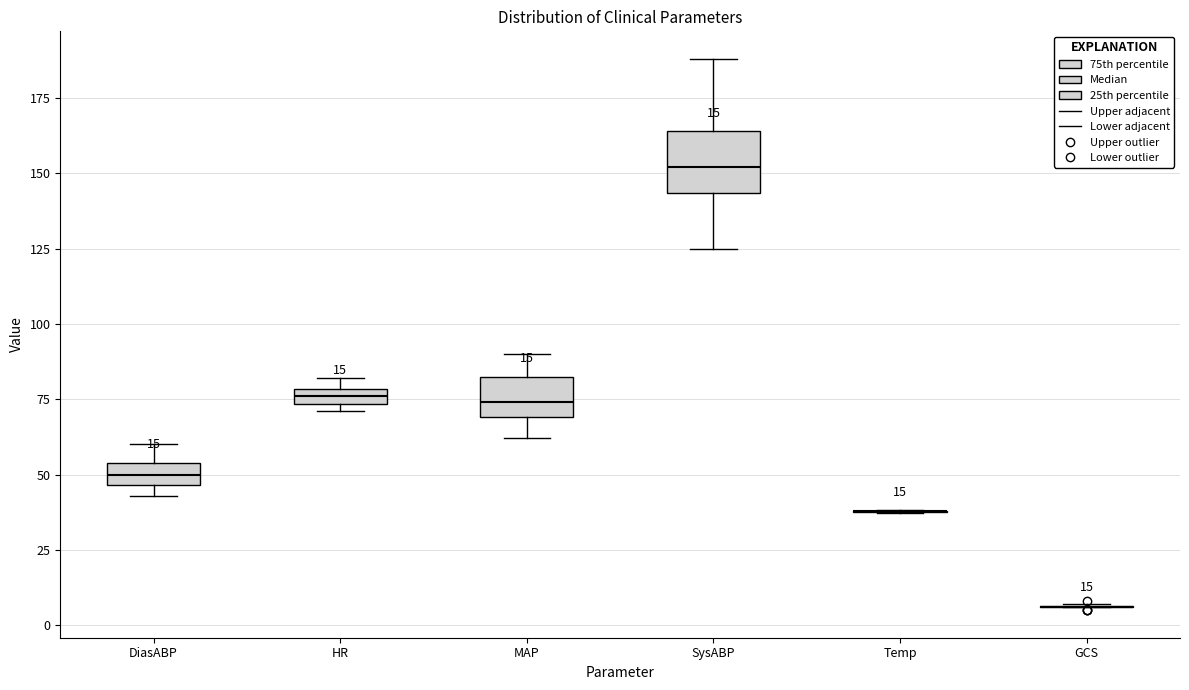

Comparing the boxes themselves (not the whiskers), which one is the tallest?

SysABP